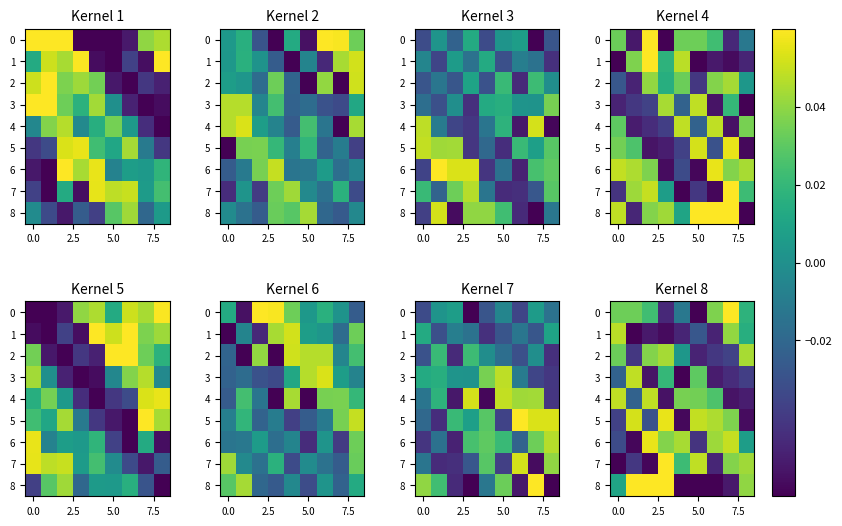

What is the smallest value displayed?

-0.1